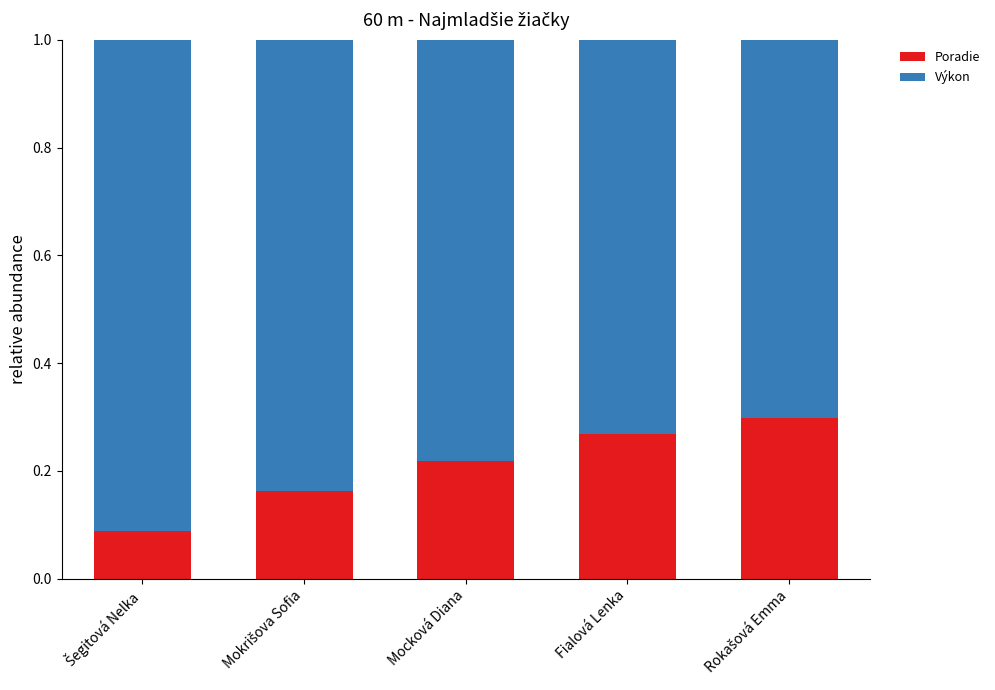

What are all the series names shown in the legend?

Poradie, Výkon